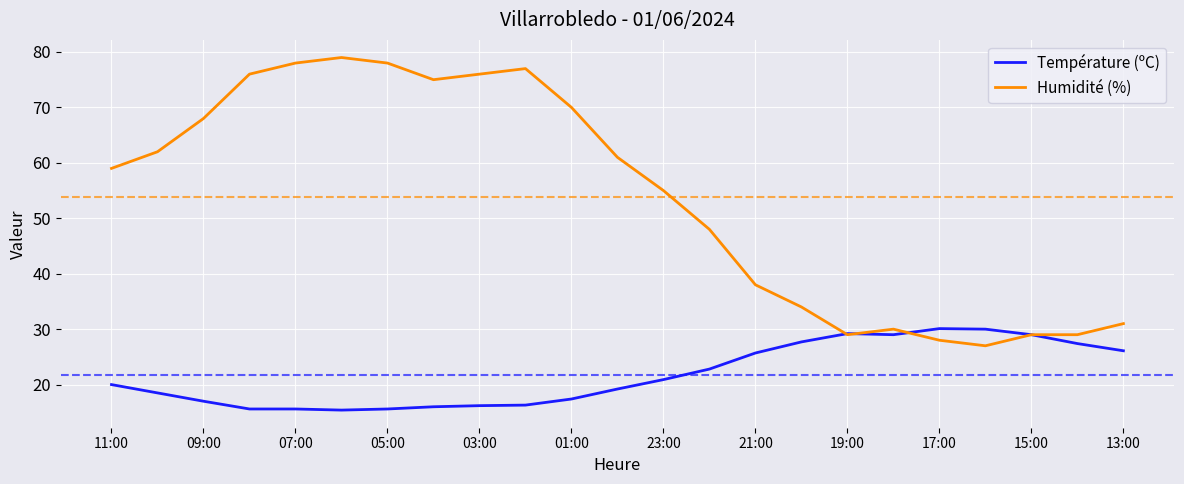

Which series has the widest spread of values?

Humidité (%)